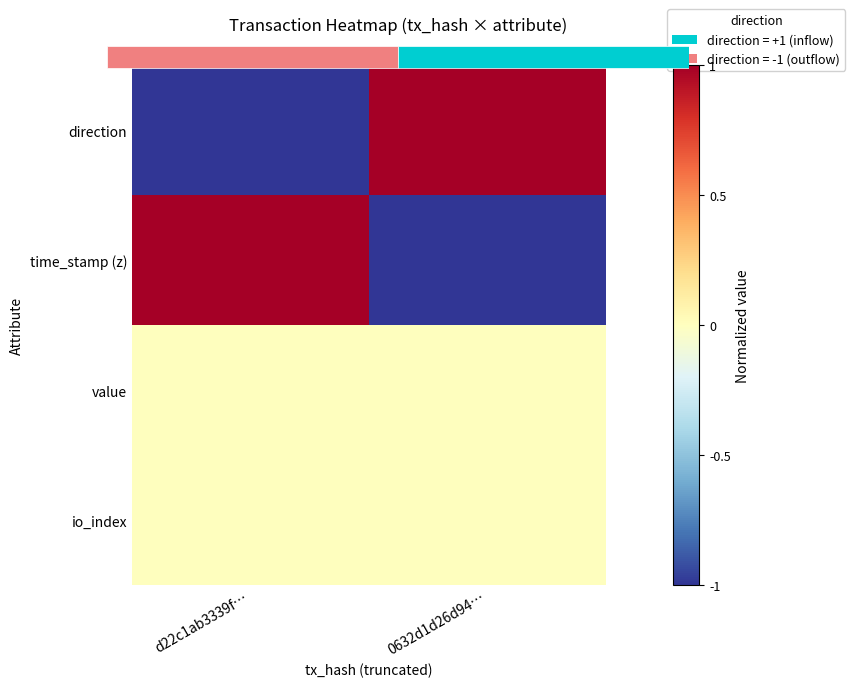

True or false: direction has a value of -1 at d22c1ab3339f….

True